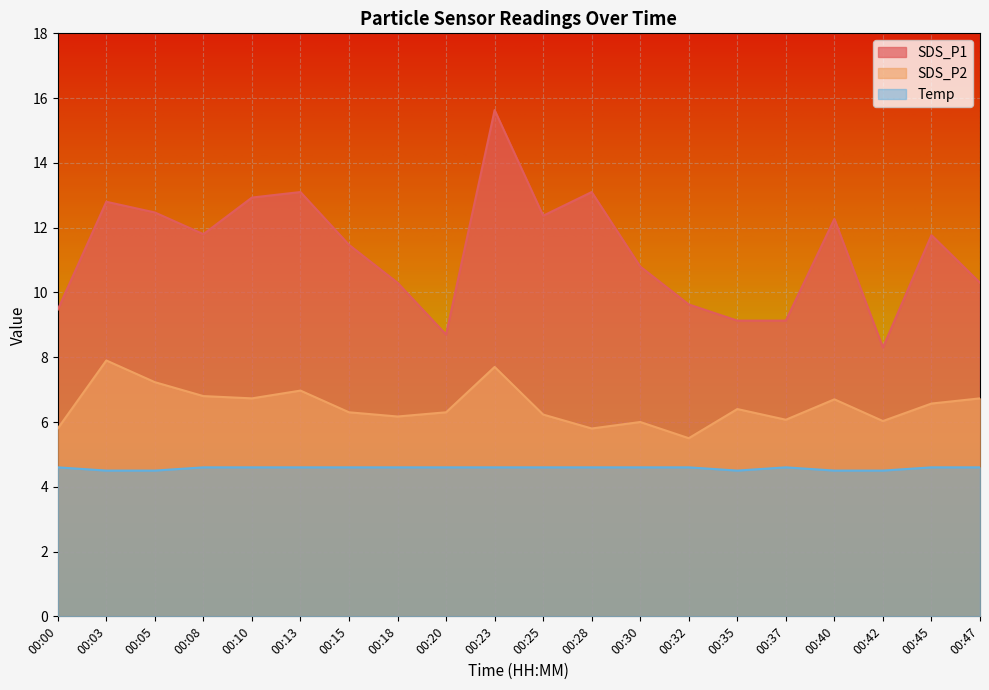

The SDS_P2 series shows 5.8 at 00:00. True or false?

True